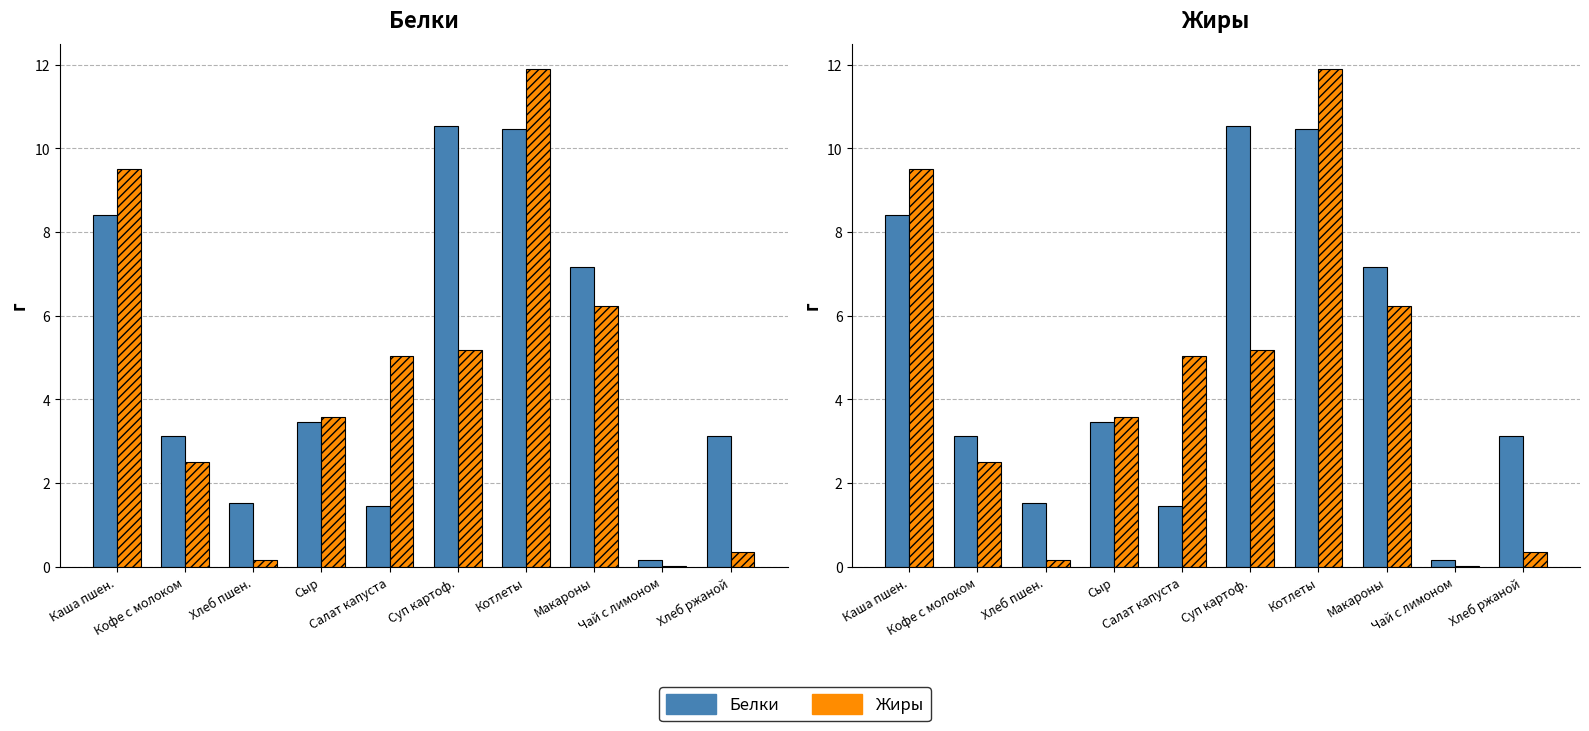

Is it true that Жиры equals 5.0 at Салат капуста?

True